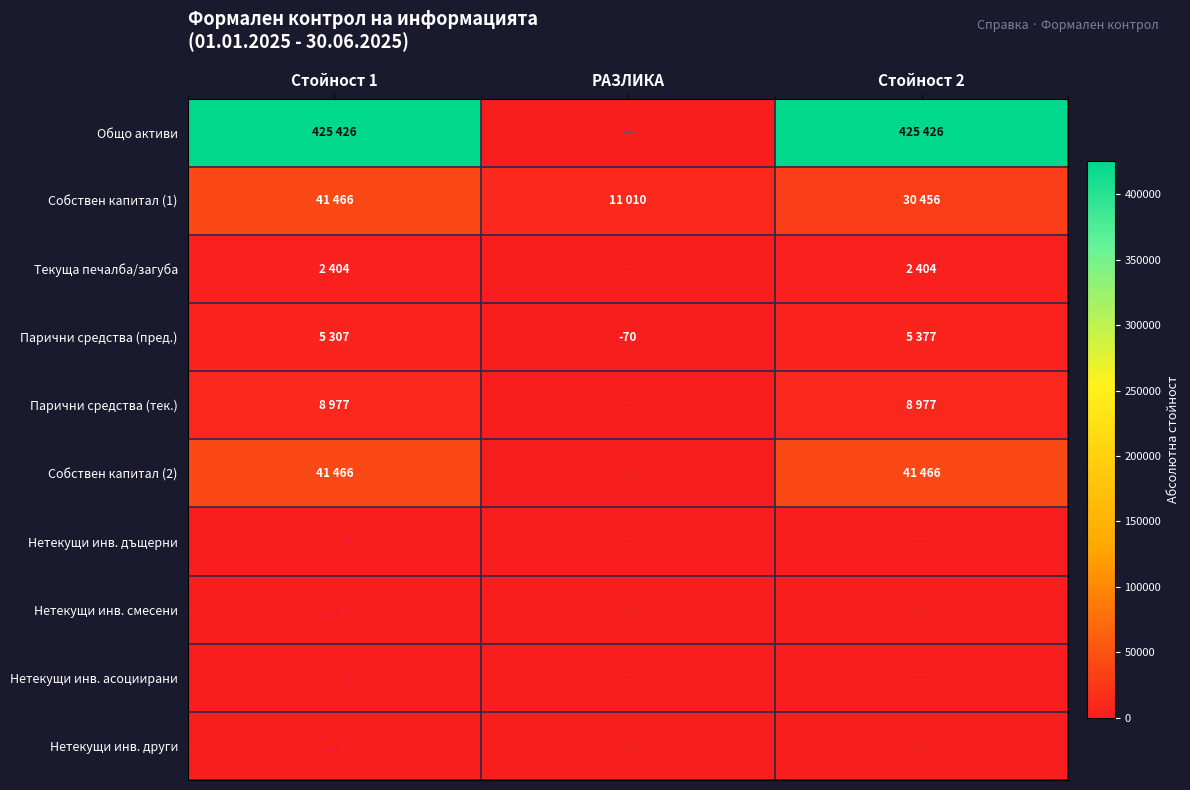

Which has a higher value, Стойност 2 or Стойност 1?

Стойност 2